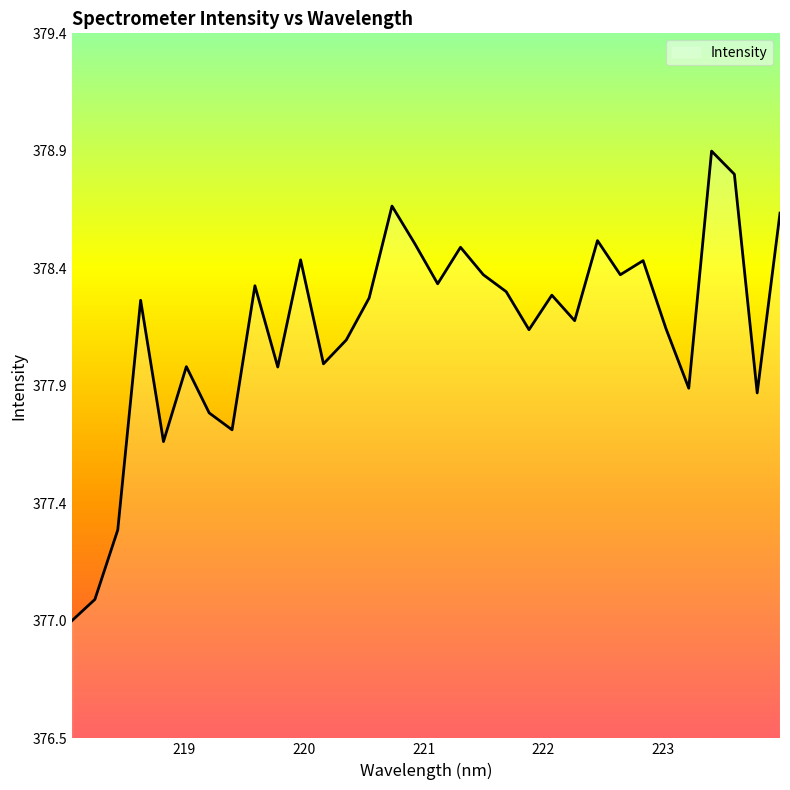

Does the chart display data point markers on the line(s)?

No